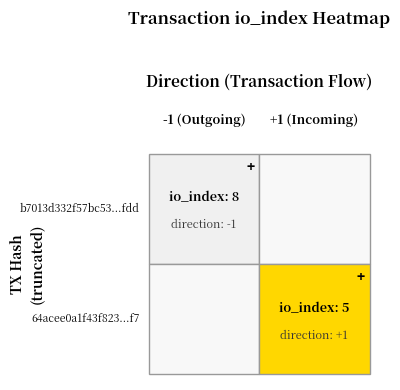

Which has a higher value, io_index or direction?

io_index